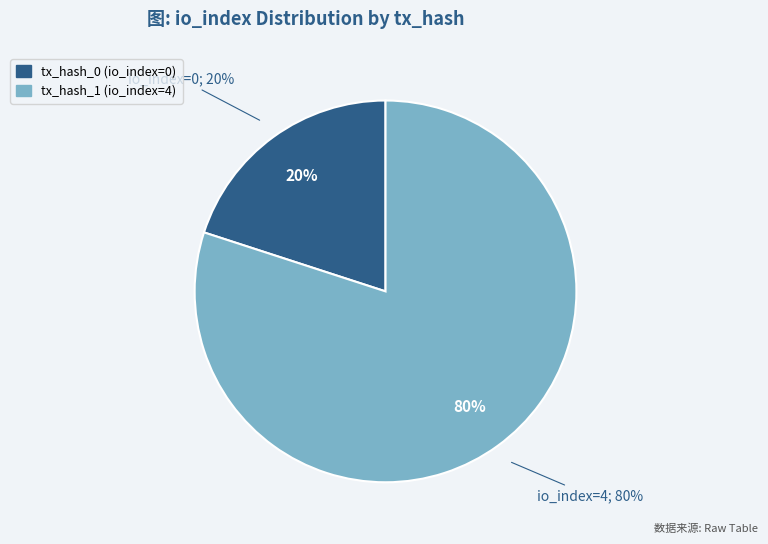

Which slice is the smallest?

tx_hash_0